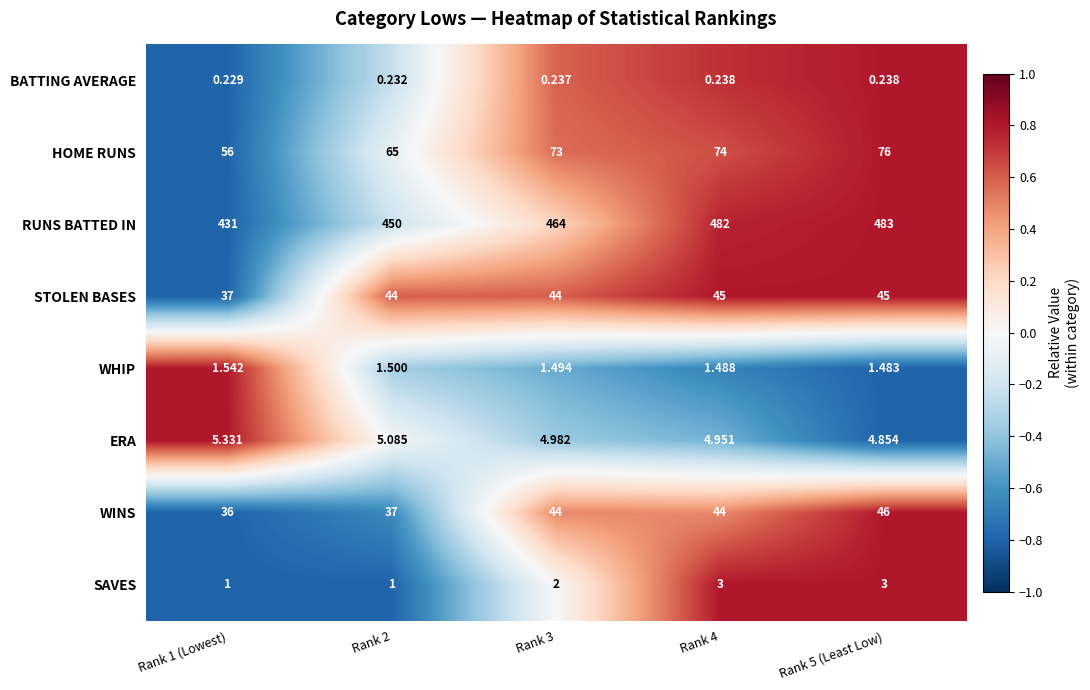

Which series has the largest total across all categories?

RUNS BATTED IN